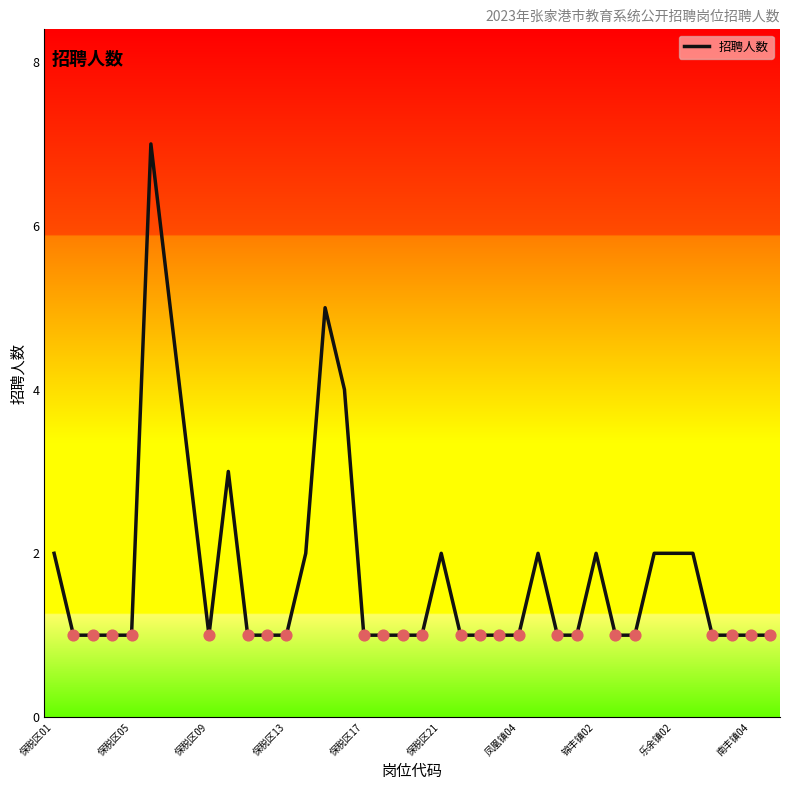

What is the greatest value displayed?

7